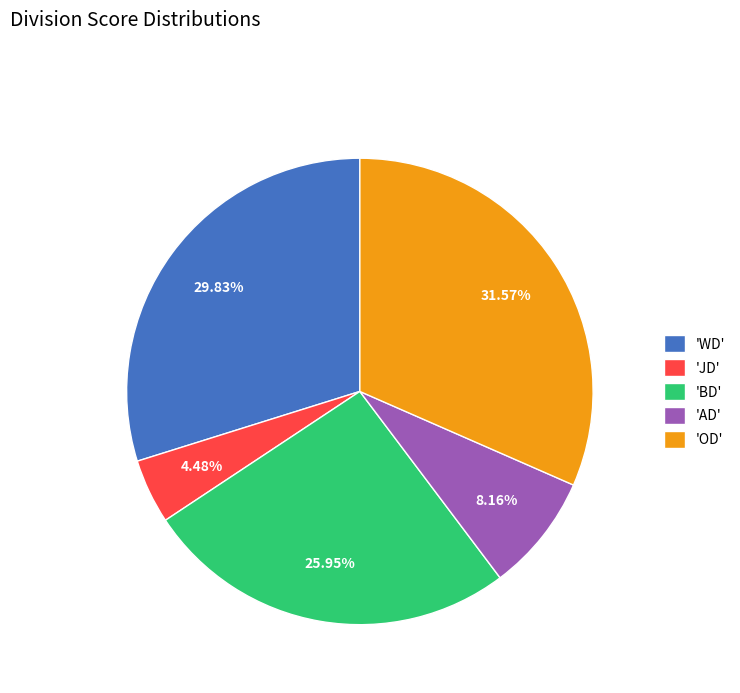

Rank the categories by value from lowest to highest.

'JD', 'AD', 'BD', 'WD', 'OD'